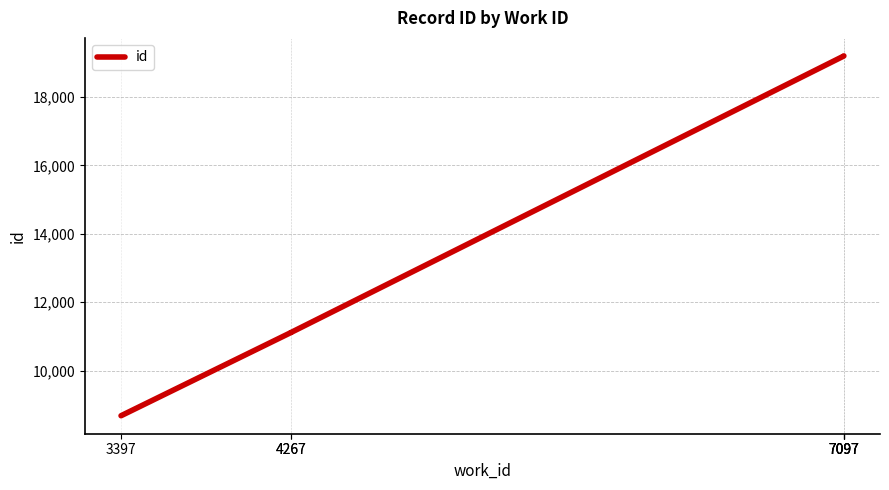

What is the smallest value displayed?

8684